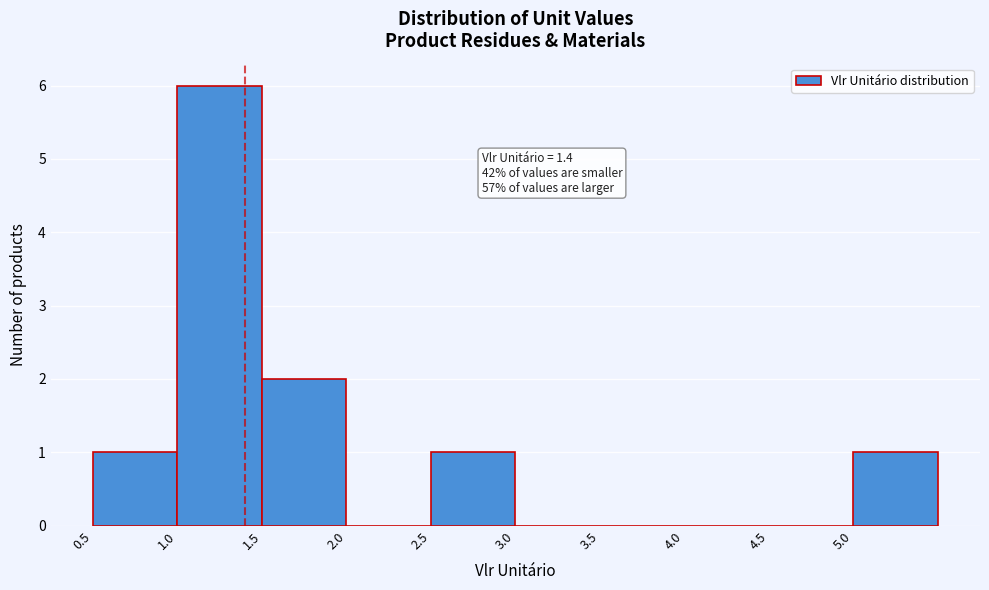

Which range on the x-axis has the tallest bar?

1.0 to 1.5